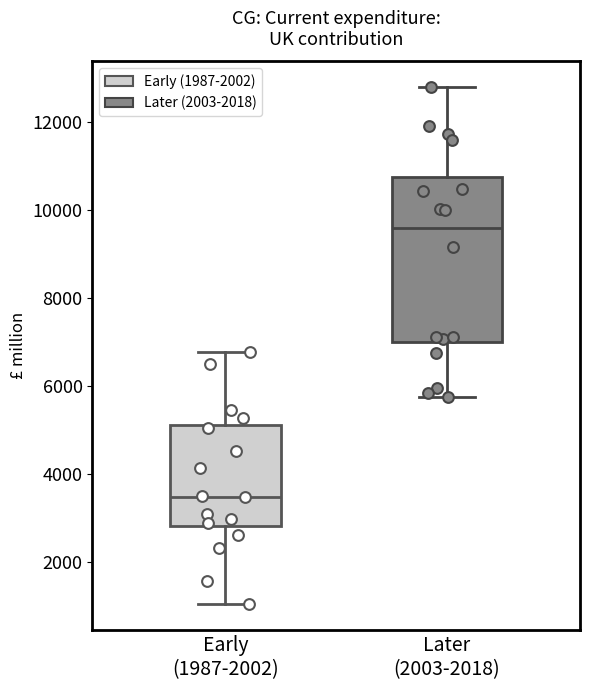

Reading left to right, read every box against the y-axis: the position of its median line, the range the box covers, and the ends of its whiskers. The values are not printed on the chart, so give them approximately, as read against the axis.

Early (1987-2002): median 3400, box 2800 to 5200, whiskers 1000 to 6800
Later (2003-2018): median 9600, box 7000 to 10800, whiskers 5800 to 12800